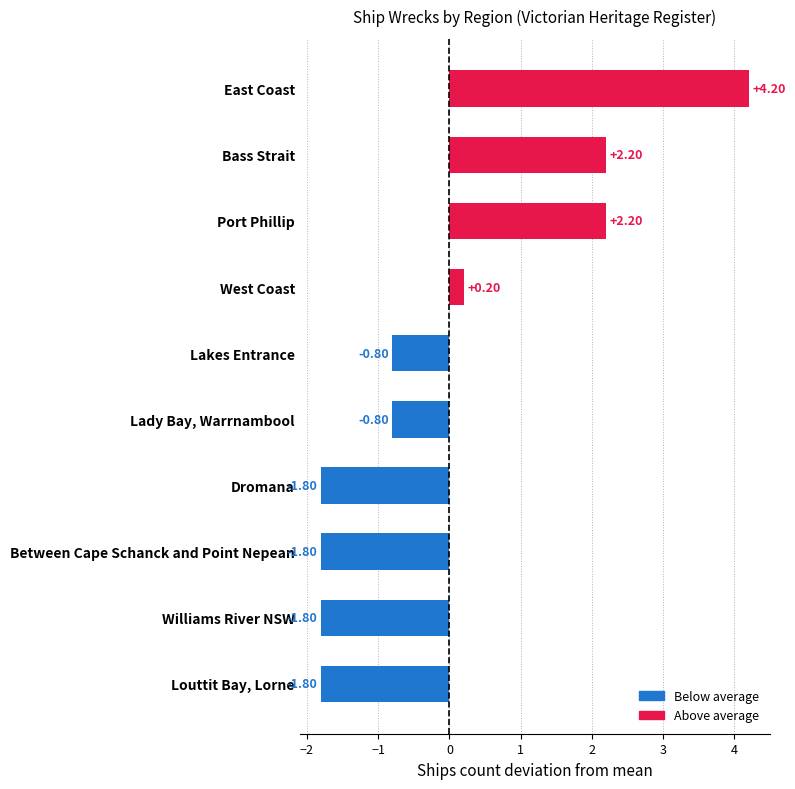

What is the maximum value shown in the chart?

4.2